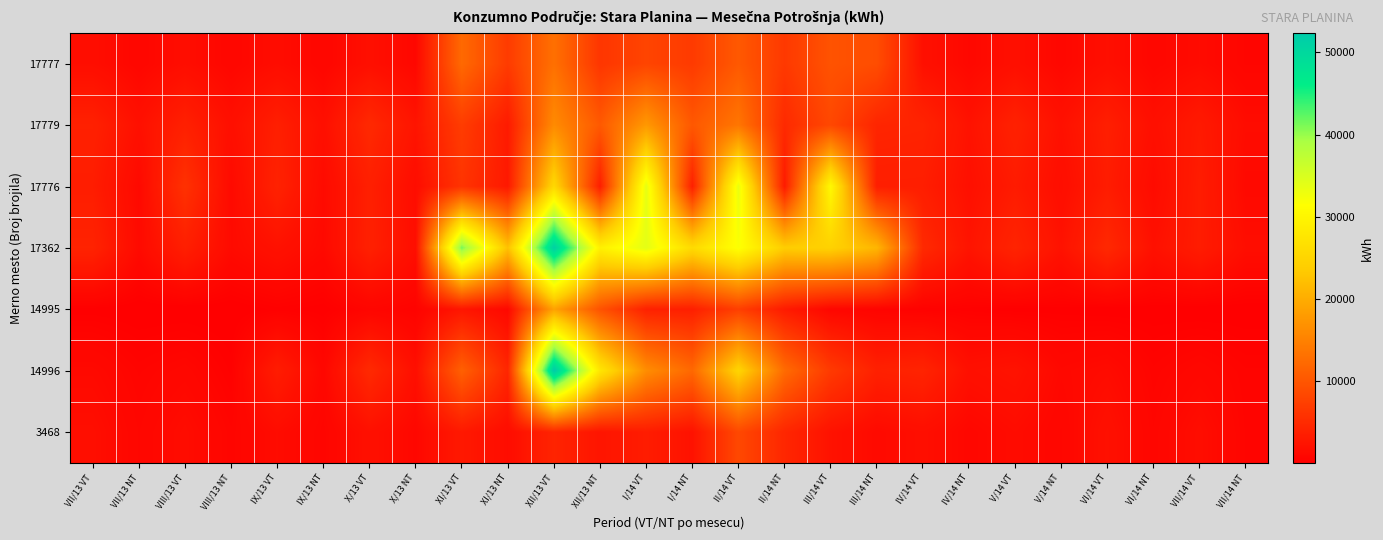

What is the difference between the highest and lowest values at II/14 VT?

26013